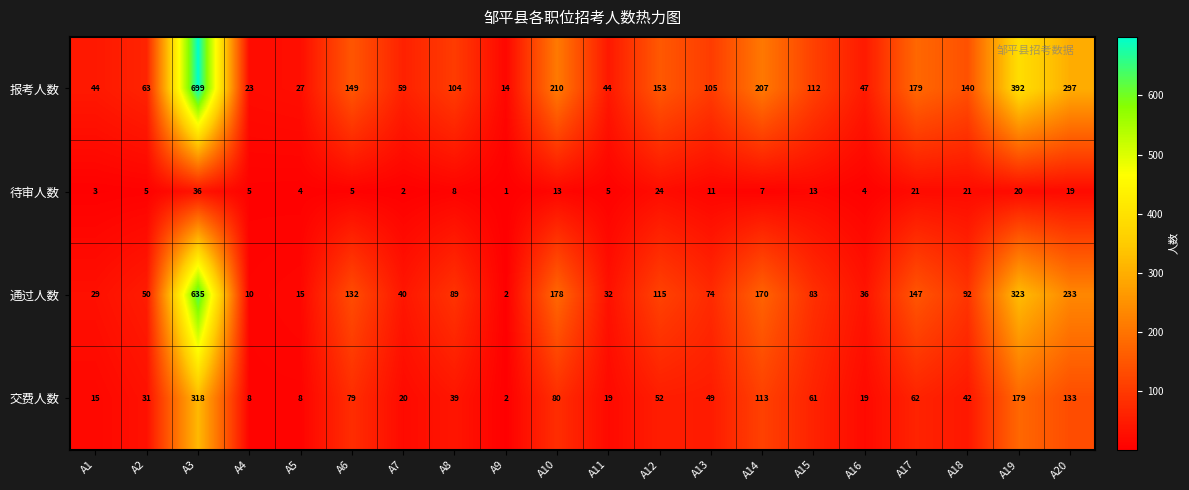

Is it true that 待审人数 equals 5 at A11?

True